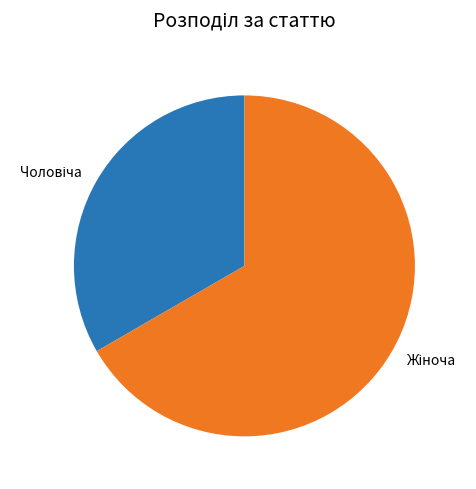

Count the number of slices in the pie.

2